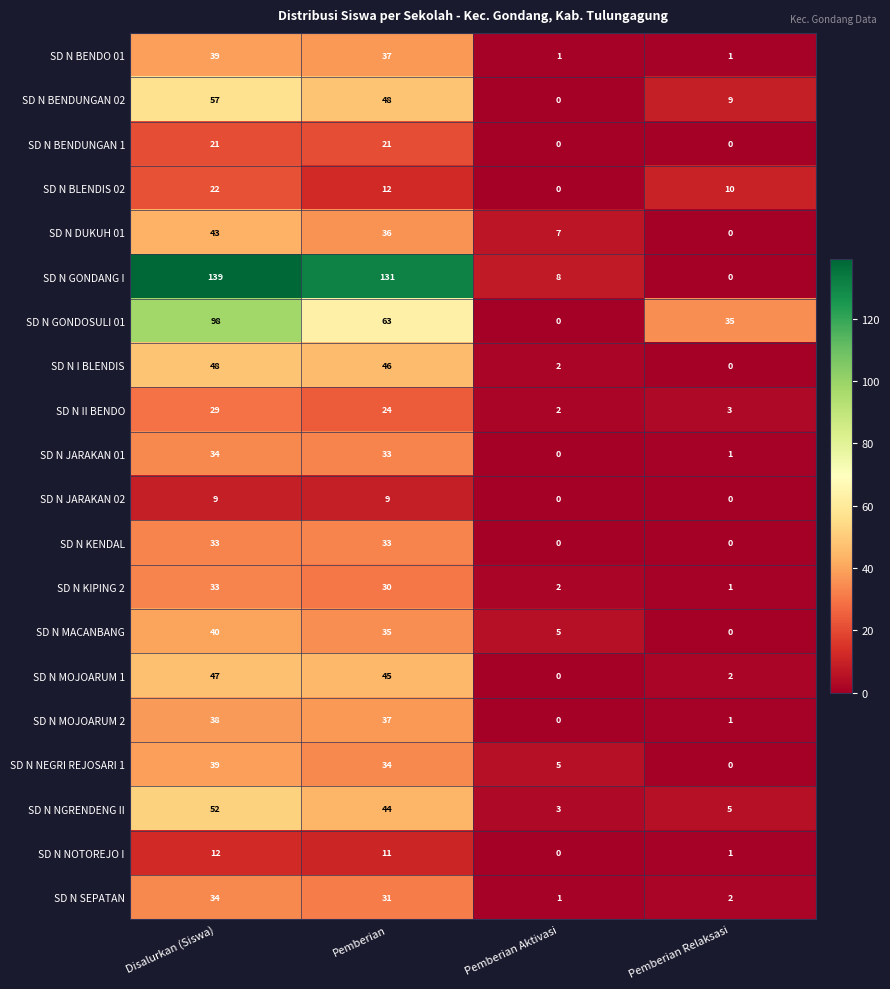

At which label does SD N NEGRI REJOSARI 1 first exceed 34?

Disalurkan (Siswa)